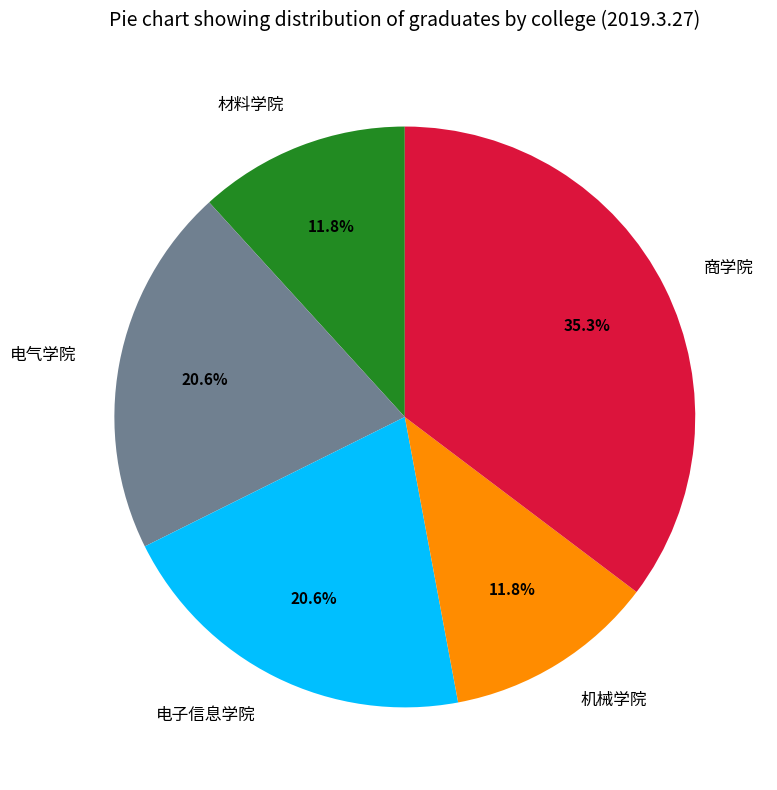

Is there a majority slice in this chart?

No